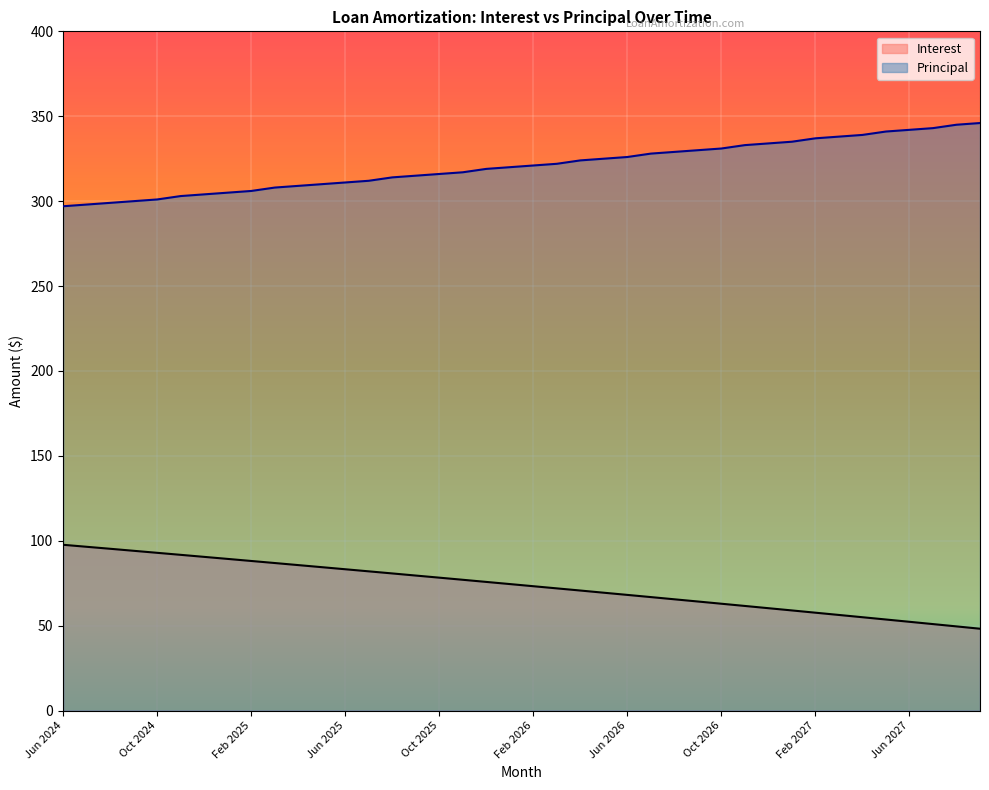

Is it true that Interest equals 68.4 at Aug 2027?

False